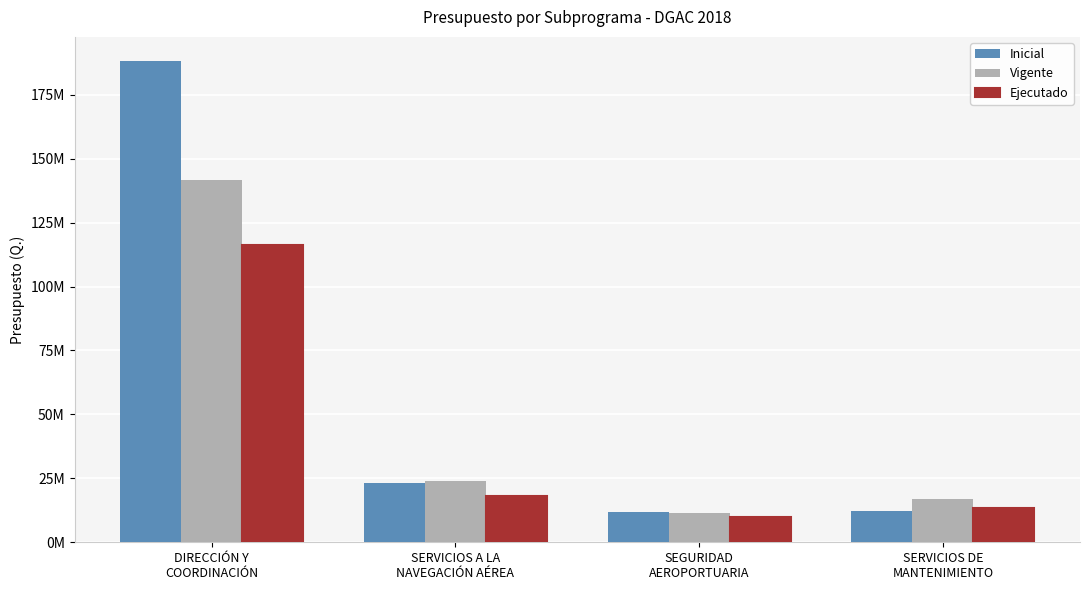

Which series has the largest range (max minus min)?

Inicial